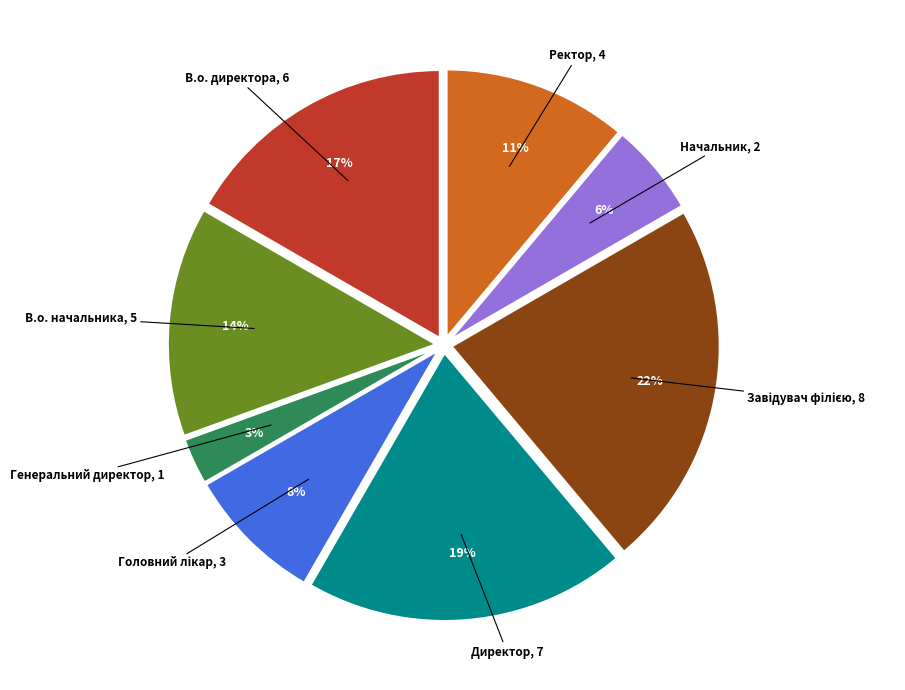

Which category has the smallest portion of the pie?

Генеральний директор